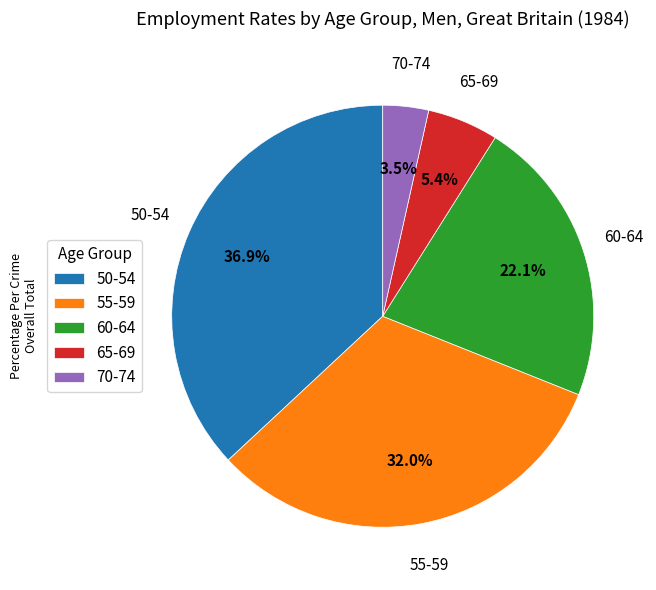

To the nearest percent, what is the difference between the largest and smallest slice percentages?

33%